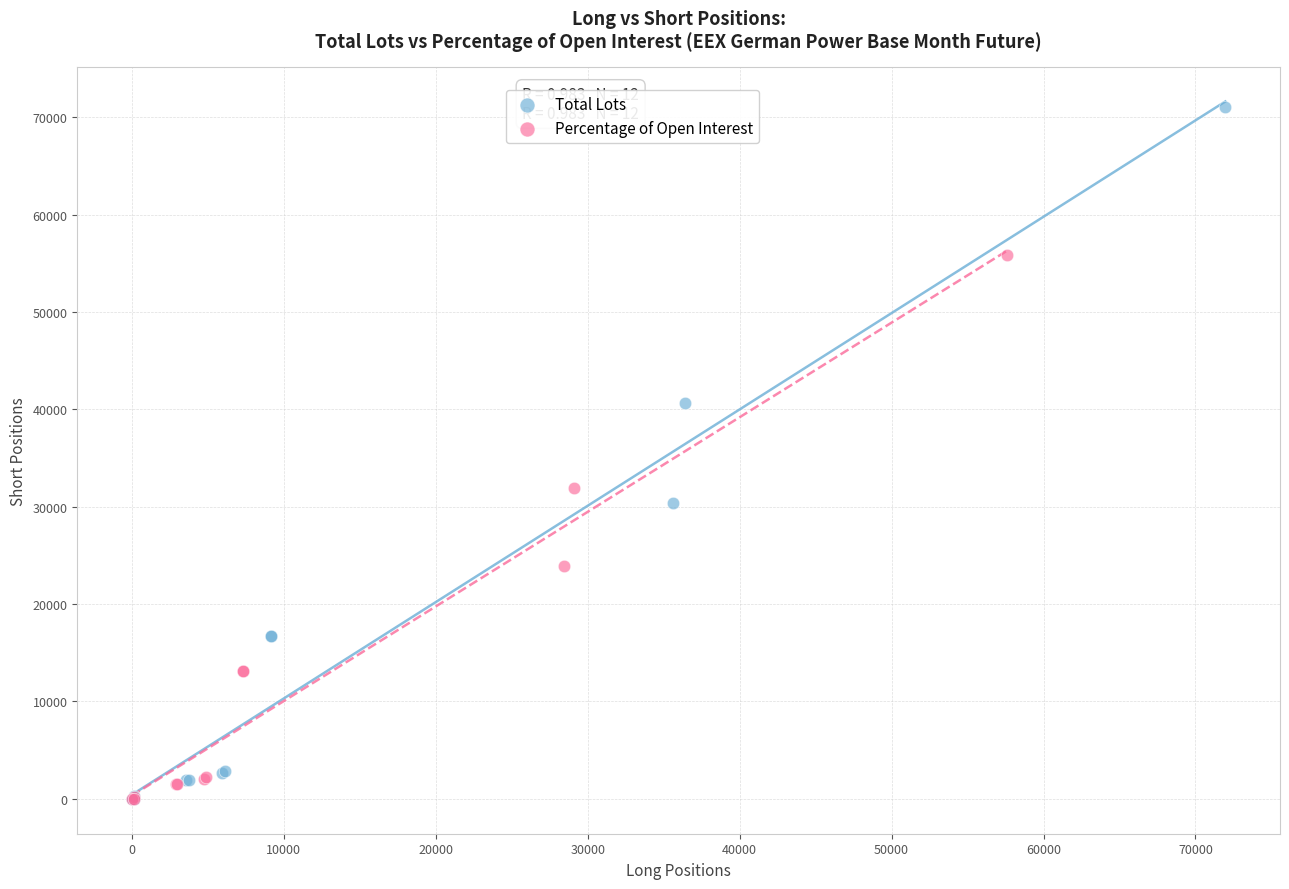

Which series contains the highest Y value?

Total Lots